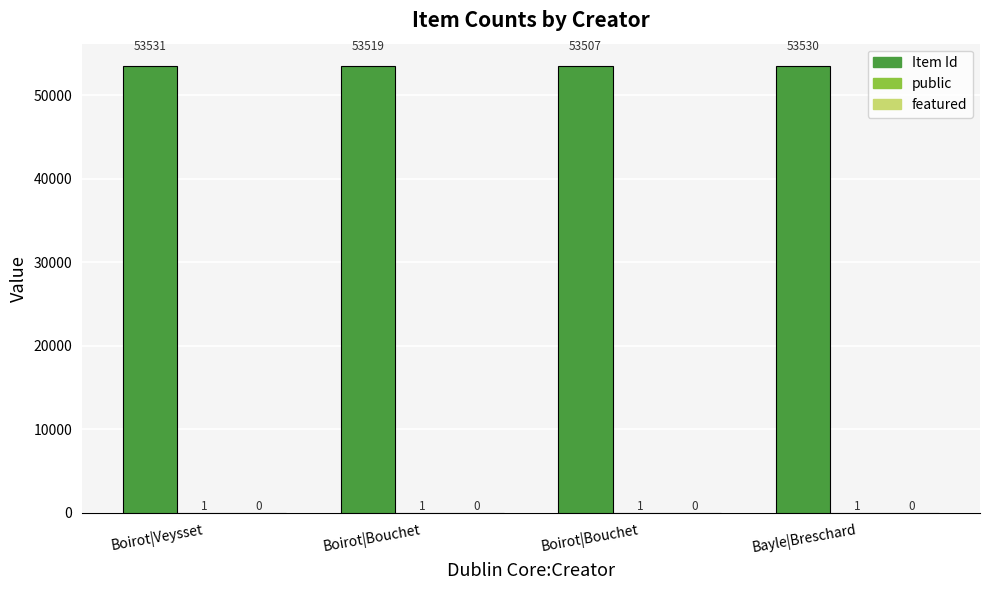

What is the label of the 3rd bar from the right?

Boirot|Bouchet